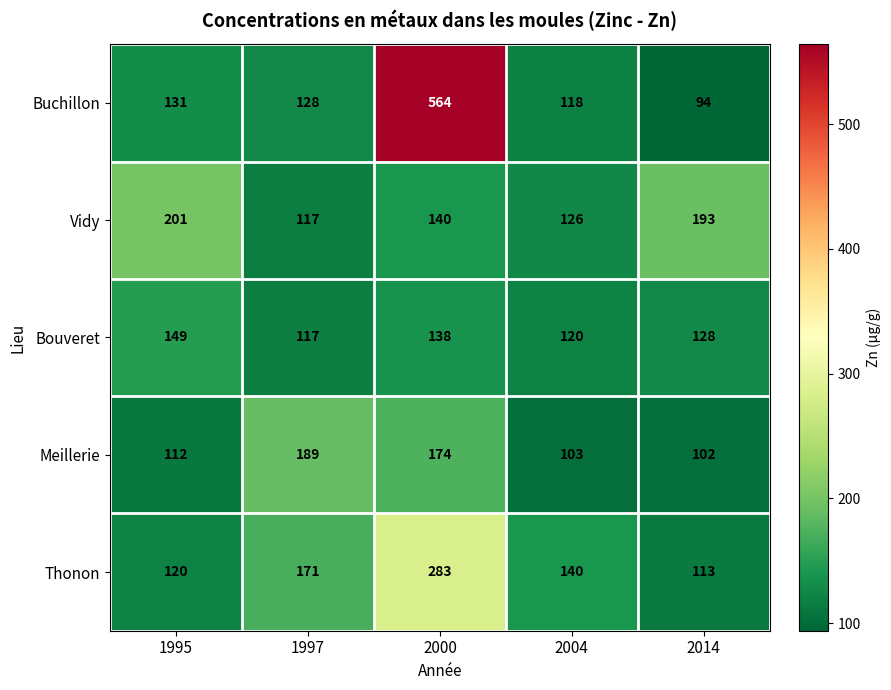

Which category has the lowest value across all series?

2014